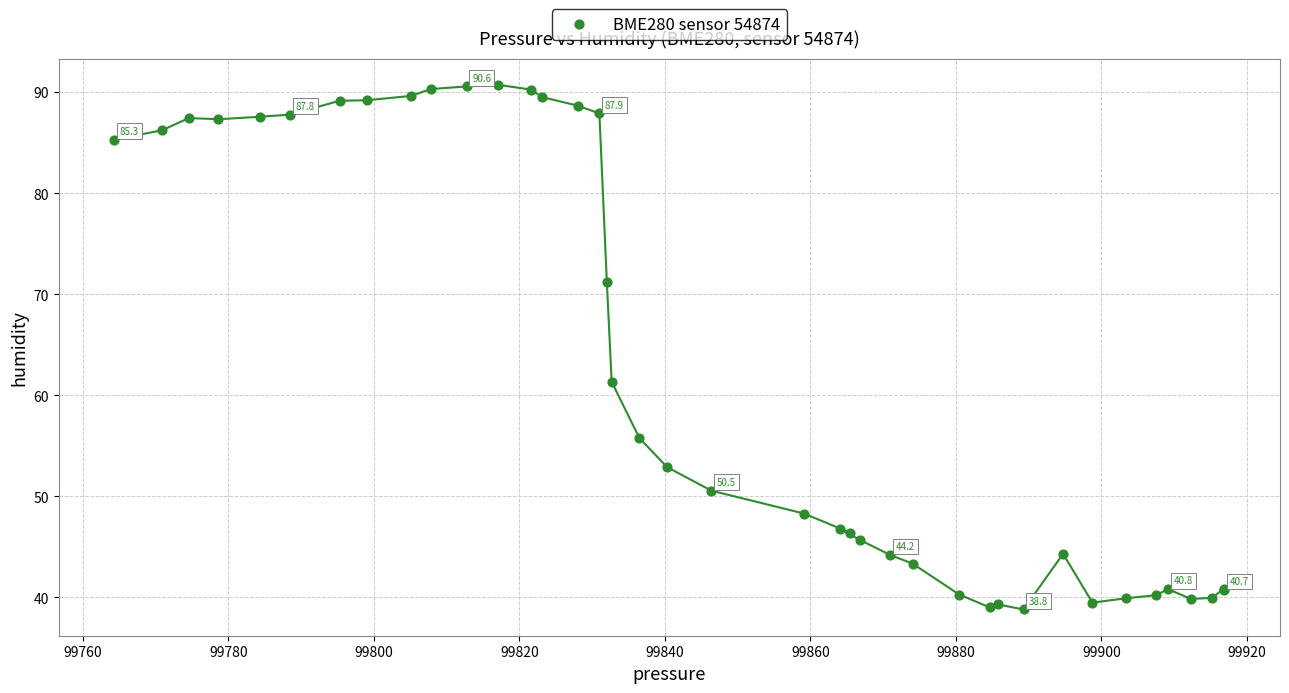

What Y value in the scatter plot is closest to 64?

61.3